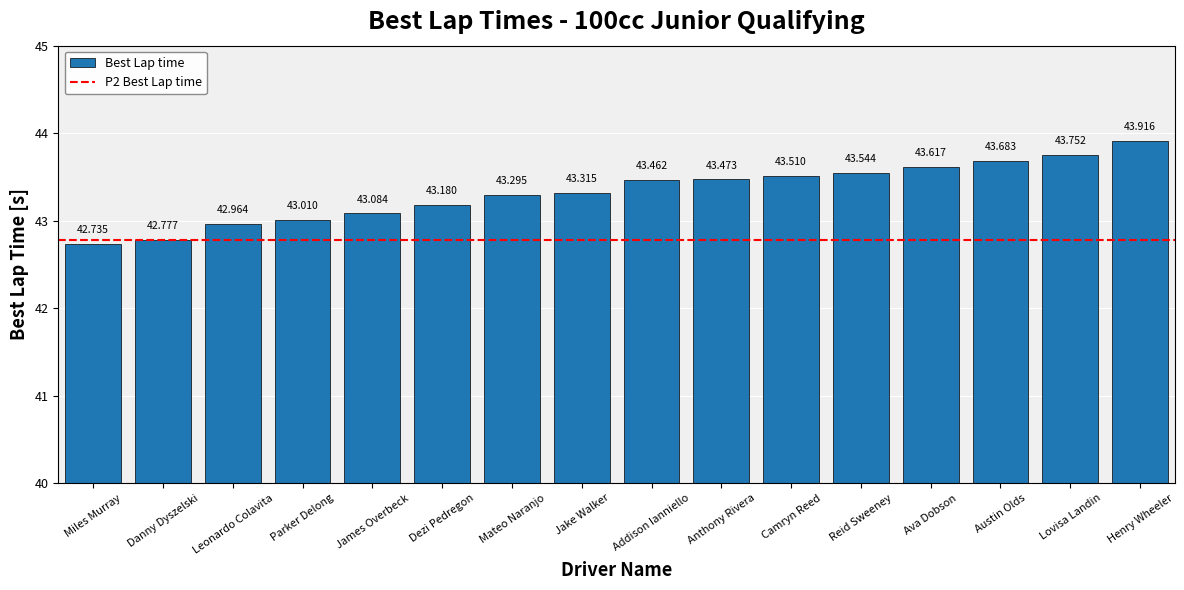

What value does the data have at Leonardo Colavita?

43.0